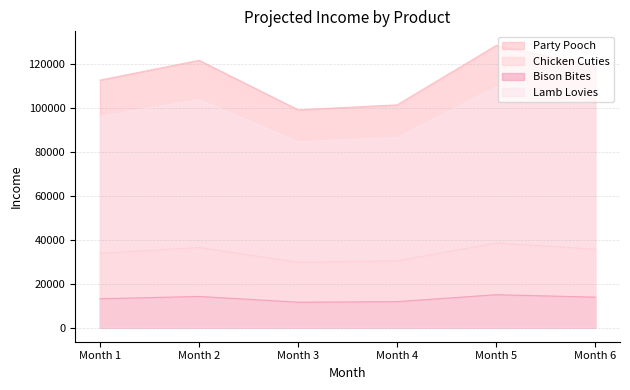

How many lines are shown in the chart?

4